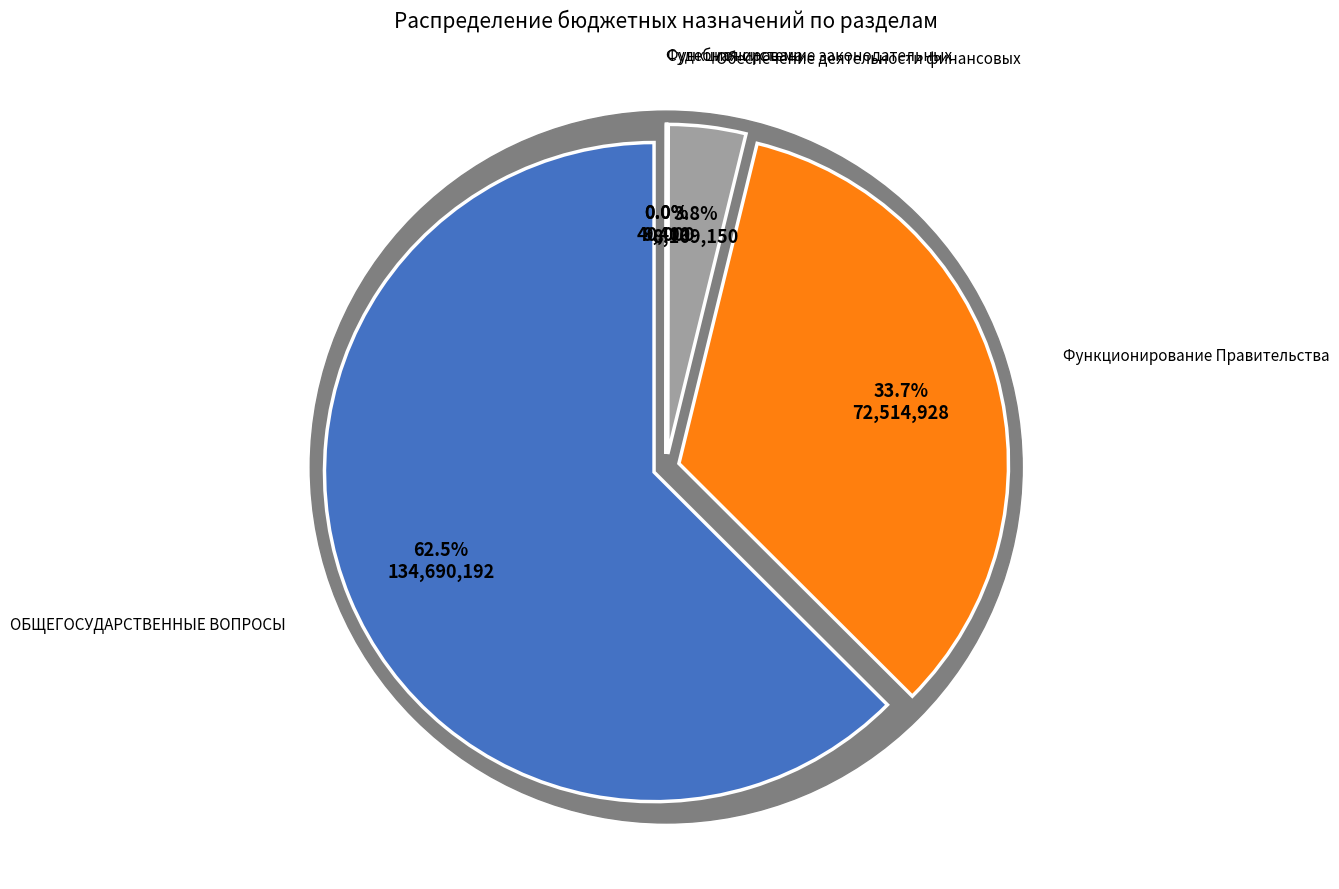

Which slice is the largest?

ОБЩЕГОСУДАРСТВЕННЫЕ ВОПРОСЫ